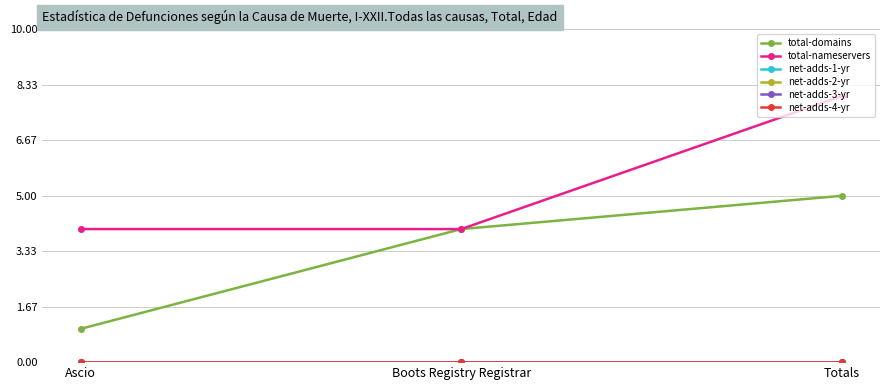

Which has a higher value, Boots Registry Registrar or Totals?

Totals